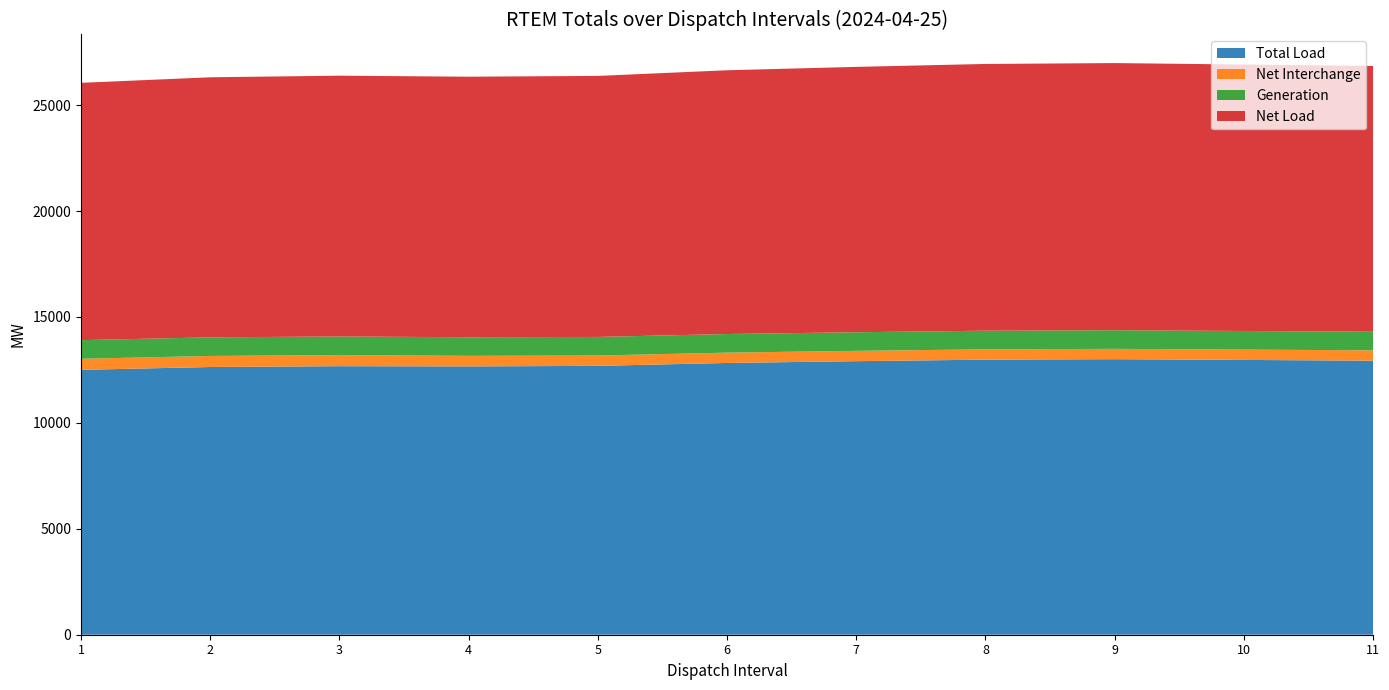

Reading left to right, transcribe all the data shown in this chart.

Total Load: 12503.0	12636.7	12675.5	12665.2	12690.8	12827.7	12911.7	12983.7	13006.2	12971.1	12935.3
Net Interchange: 522.3	522.0	523.1	498.6	487.8	487.8	487.8	487.8	487.8	487.8	488.8
Generation: 878.8	878.8	878.8	878.2	878.2	878.2	878.2	878.2	878.2	878.2	877.2
Net Load: 12146.5	12275.2	12311.0	12298.1	12321.1	12450.2	12526.2	12592.1	12611.1	12577.0	12545.0